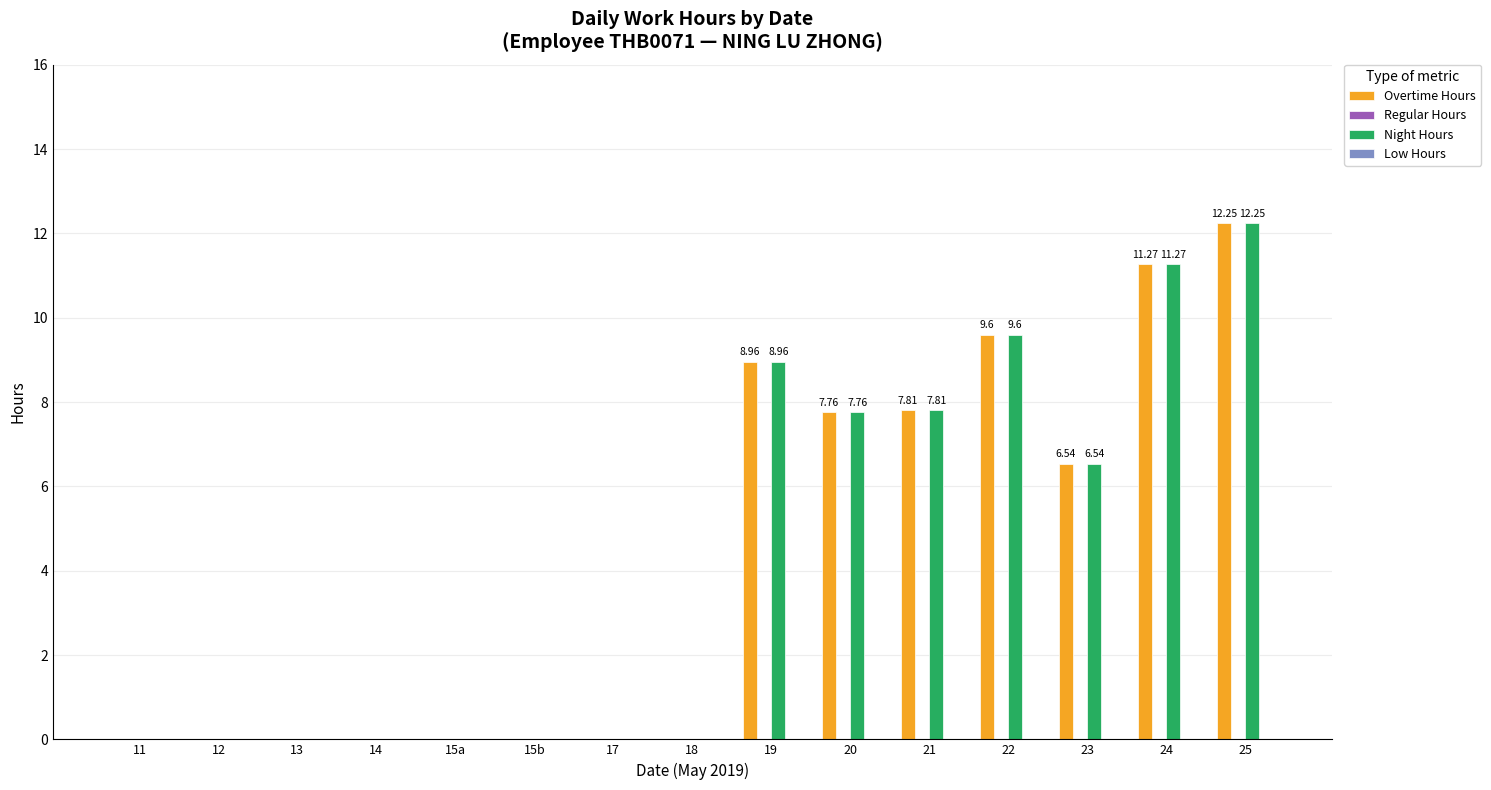

At which category is the sum across all series the highest?

25